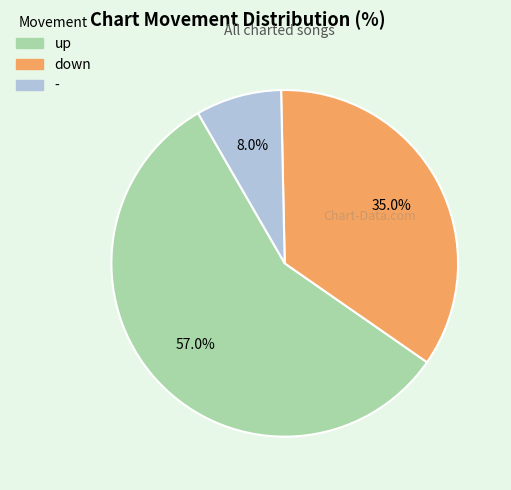

True or false: down accounts for 35% of the total.

True